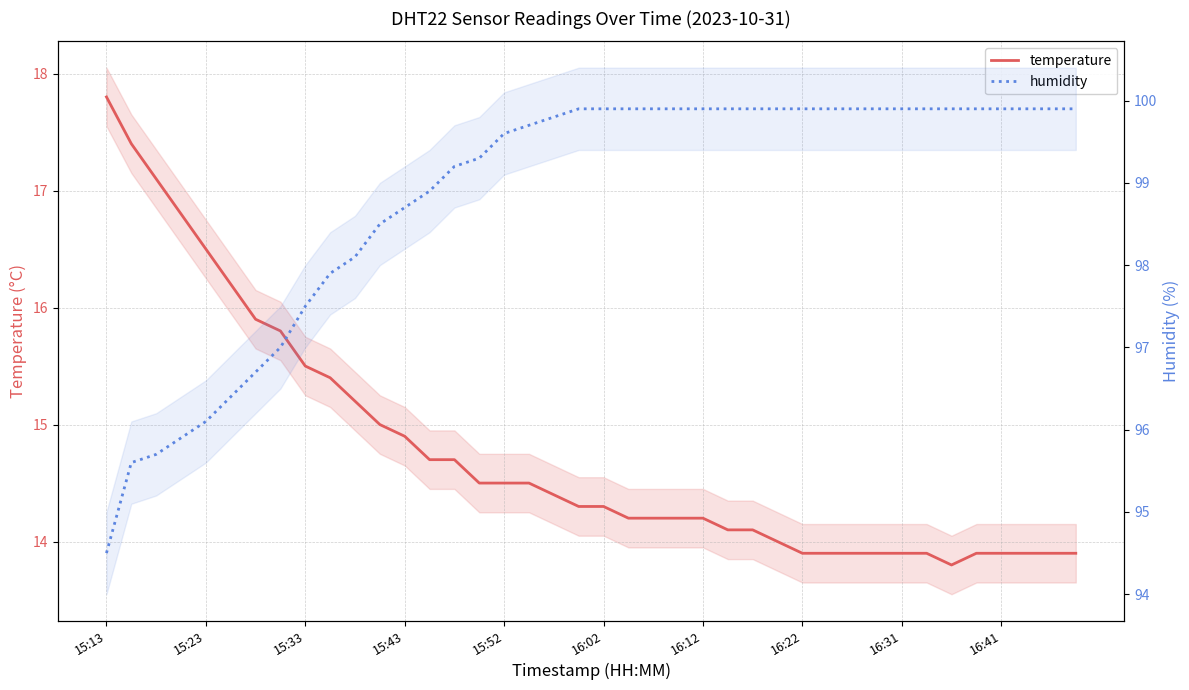

Which series has the largest total across all categories?

humidity